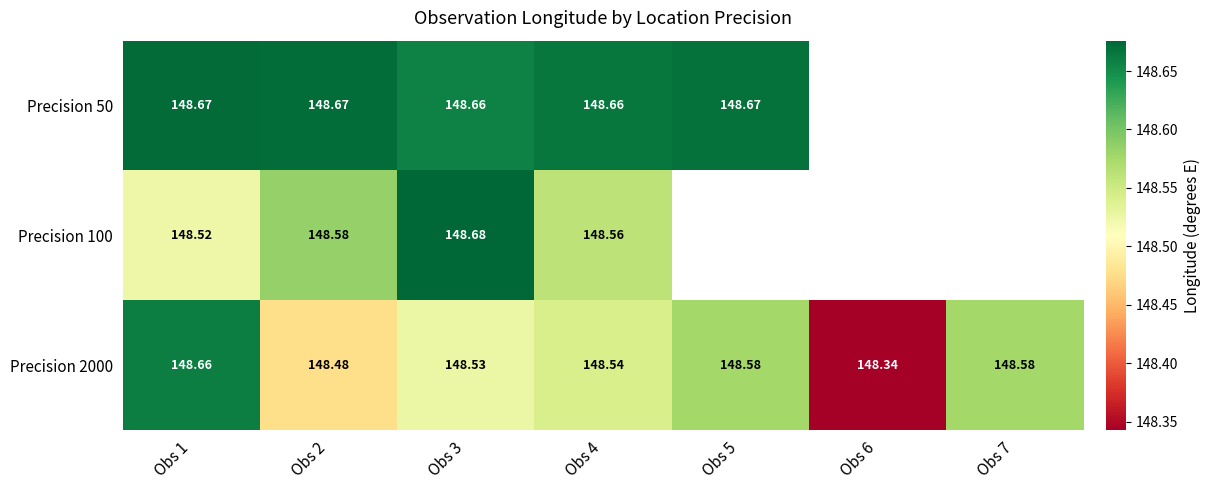

Which series has the largest range (max minus min)?

Precision 2000